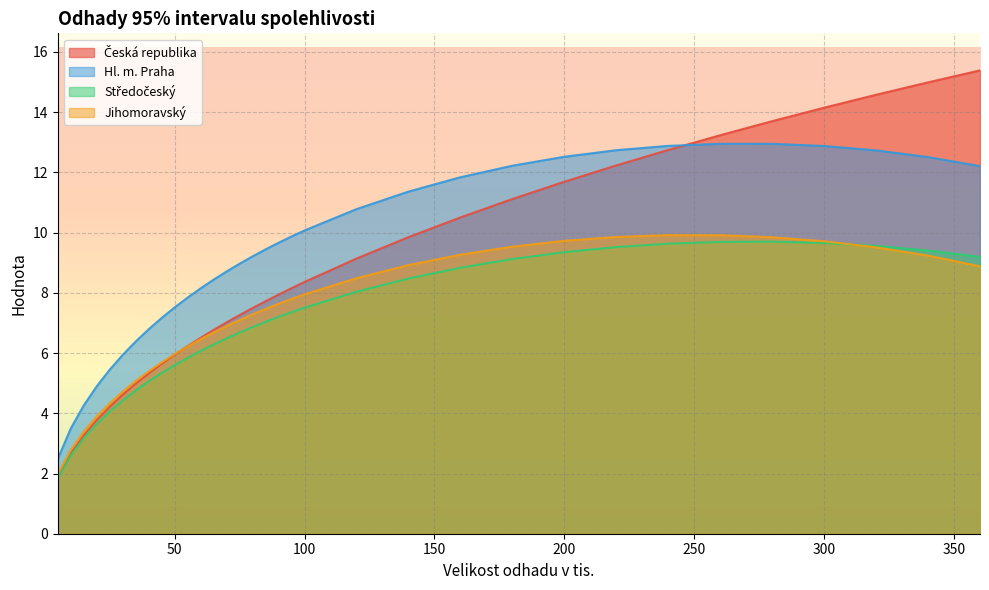

Reading right to left, extract all data points from this chart.

Česká republika: 15.4	15.0	14.6	14.1	13.7	13.2	12.7	12.2	11.7	11.1	10.5	9.8	9.1	8.4	8.2	7.9	7.7	7.5	7.3	7.0	6.8	6.5	6.2	5.9	5.6	5.3	5.0	4.6	4.2	3.8	3.3	2.7	1.9
Hl. m. Praha: 12.2	12.5	12.7	12.9	12.9	13.0	12.9	12.7	12.5	12.2	11.8	11.4	10.8	10.1	9.9	9.7	9.4	9.2	9.0	8.7	8.4	8.2	7.8	7.5	7.2	6.8	6.4	5.9	5.5	4.9	4.3	3.5	2.5
Středočeský: 9.2	9.4	9.6	9.7	9.7	9.7	9.6	9.5	9.4	9.1	8.8	8.5	8.0	7.5	7.4	7.2	7.0	6.9	6.7	6.5	6.3	6.1	5.8	5.6	5.3	5.1	4.8	4.4	4.1	3.6	3.2	2.6	1.8
Jihomoravský: 8.9	9.2	9.5	9.7	9.8	9.9	9.9	9.9	9.7	9.5	9.3	8.9	8.5	8.0	7.8	7.6	7.5	7.3	7.1	6.9	6.7	6.5	6.2	6.0	5.7	5.4	5.1	4.7	4.3	3.9	3.4	2.8	2.0